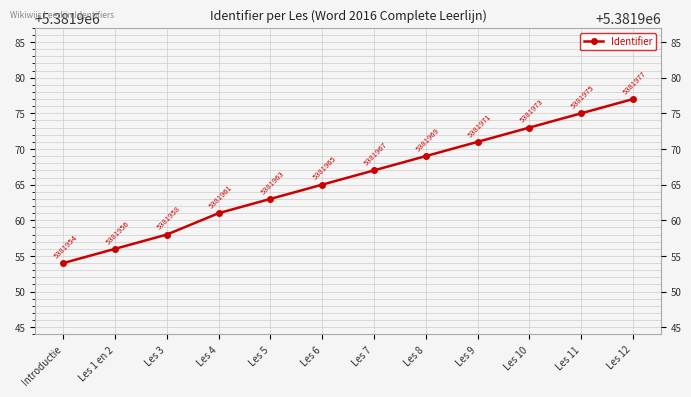

Does the chart display data point markers on the line(s)?

Yes